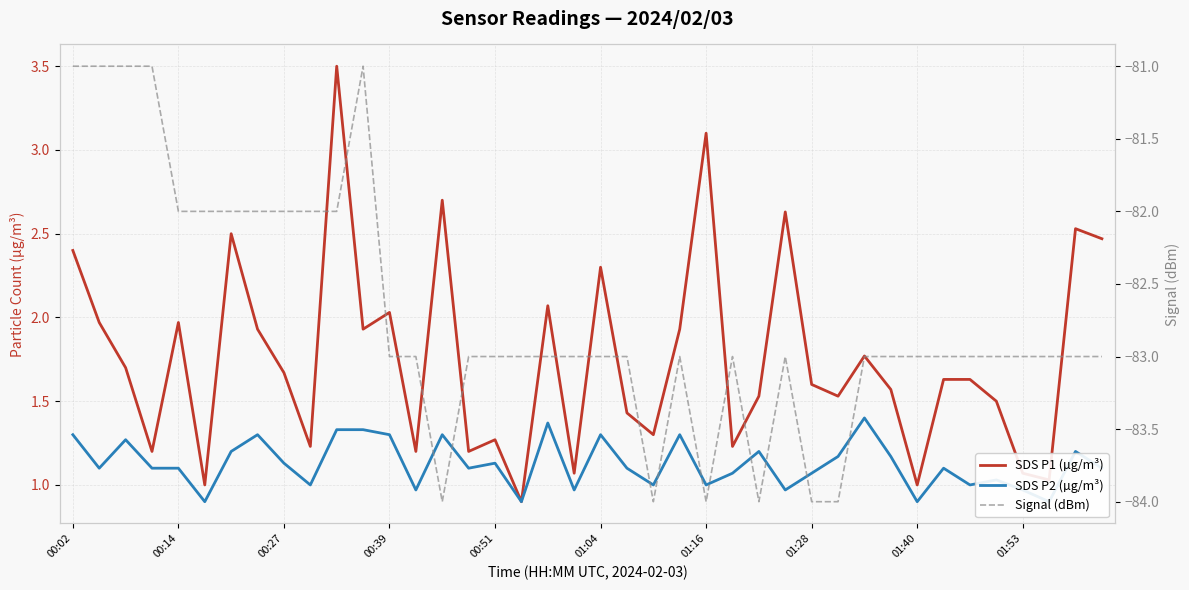

What is the average value of the Signal (dBm) series?

-82.7